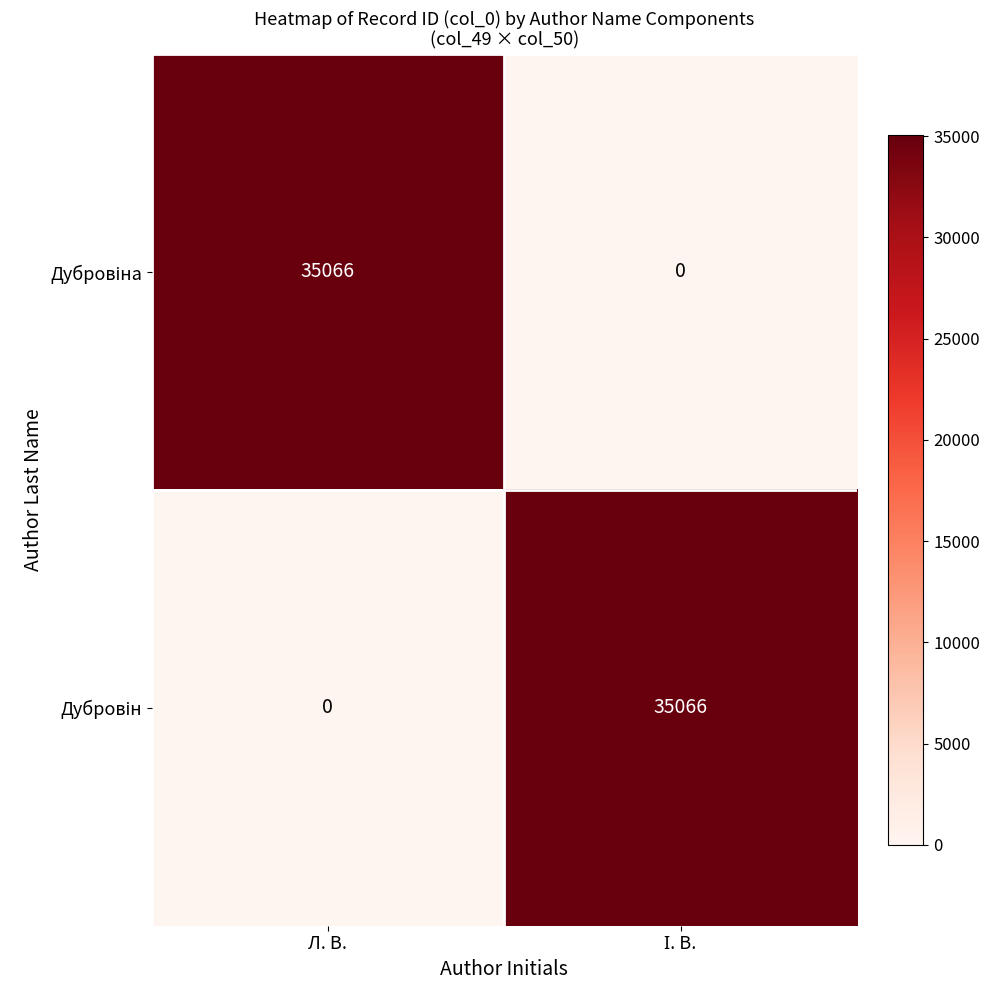

What is the maximum value shown in the chart?

35066